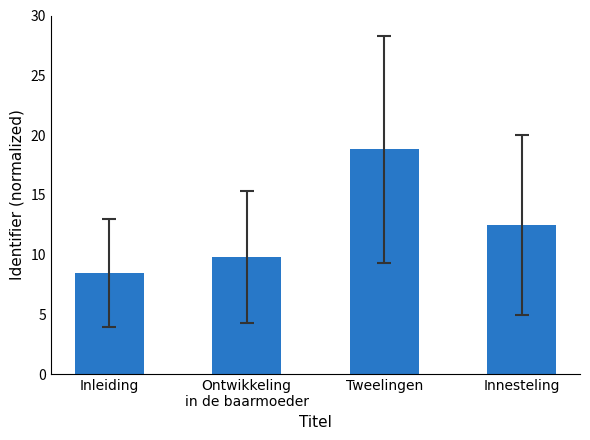

List the labels in order of value, largest first.

Tweelingen, Innesteling, Ontwikkeling
in de baarmoeder, Inleiding